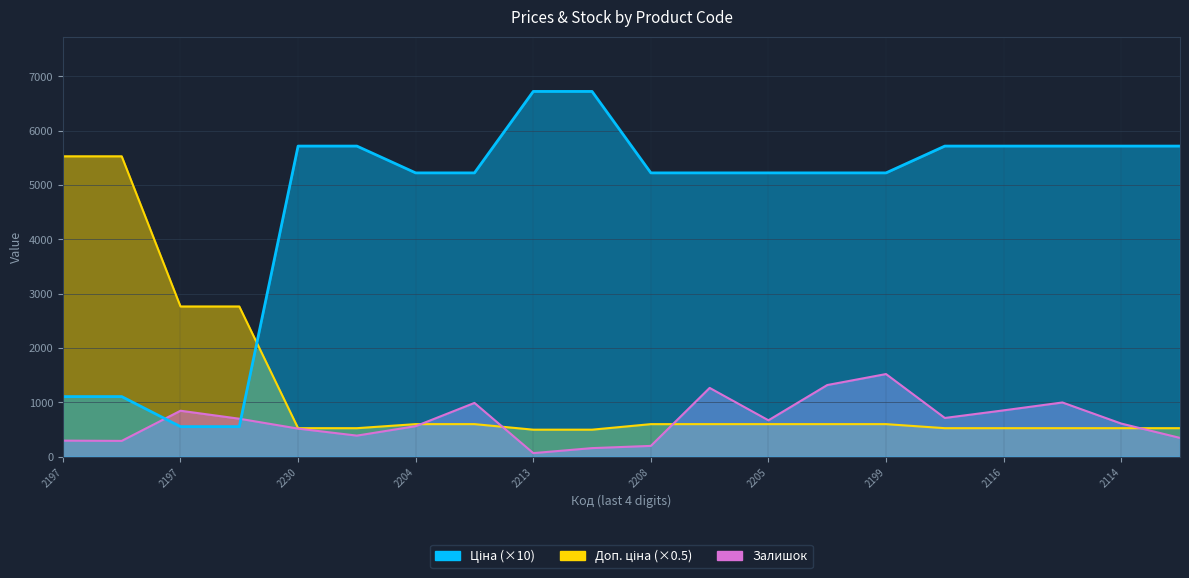

How many lines are shown in the chart?

3